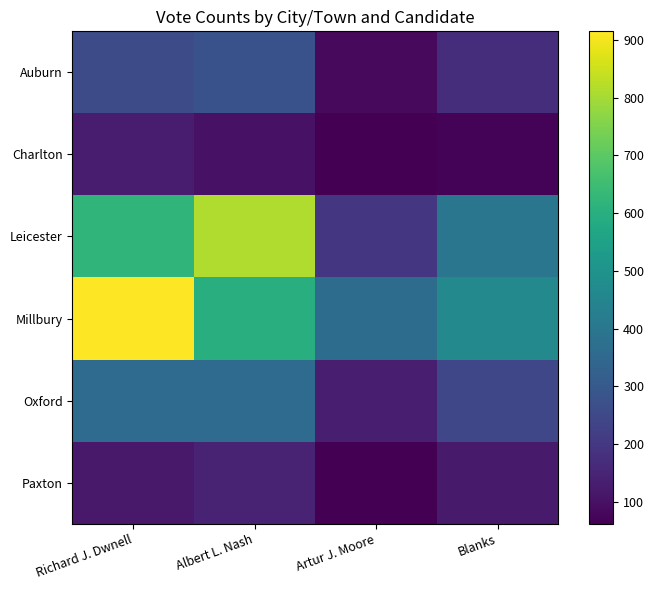

Reading left to right, transcribe all the data shown in this chart.

Auburn: Richard J. Dwnell=259	Albert L. Nash=277	Artur J. Moore=85	Blanks=175
Charlton: Richard J. Dwnell=127	Albert L. Nash=102	Artur J. Moore=62	Blanks=71
Leicester: Richard J. Dwnell=620	Albert L. Nash=814	Artur J. Moore=196	Blanks=398
Millbury: Richard J. Dwnell=915	Albert L. Nash=597	Artur J. Moore=362	Blanks=462
Oxford: Richard J. Dwnell=361	Albert L. Nash=359	Artur J. Moore=133	Blanks=245
Paxton: Richard J. Dwnell=121	Albert L. Nash=147	Artur J. Moore=62	Blanks=124